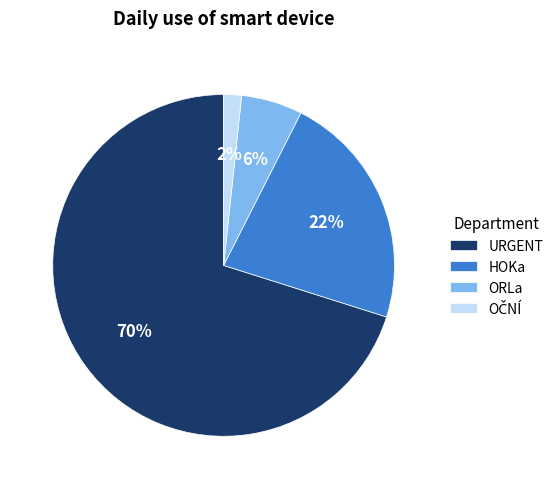

Do ORLa and HOKa together represent more than half of the pie?

No